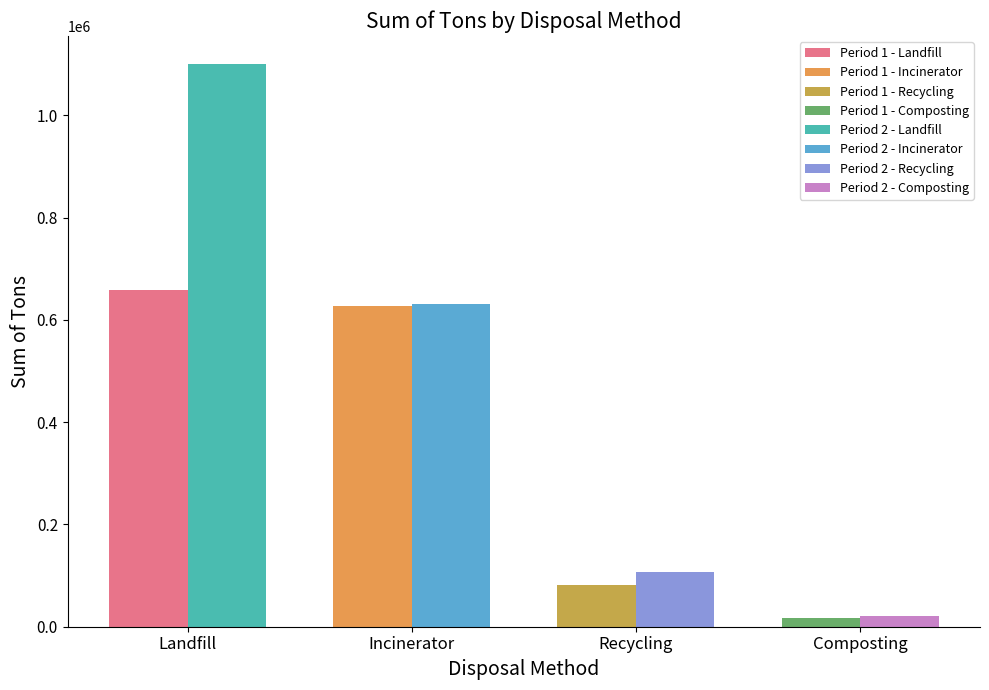

At which category does the chart reach its minimum across all series?

Composting